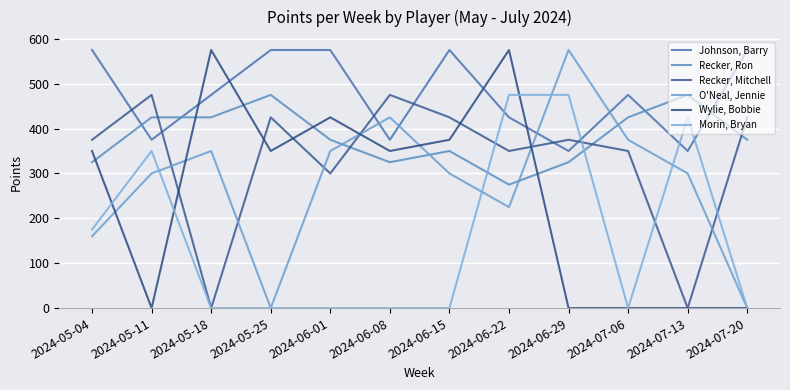

Where do O'Neal, Jennie and Recker, Ron first cross each other?

2024-06-01 and 2024-06-08